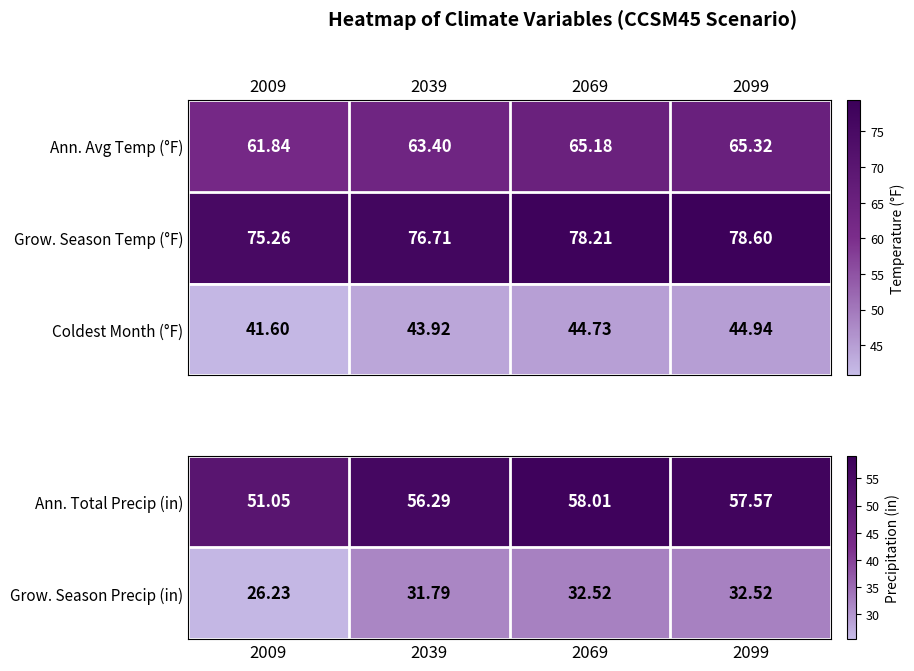

Is the value of Ann. Avg Temp (°F) at 2009 greater than the value of Coldest Month (°F) at 2069?

Yes